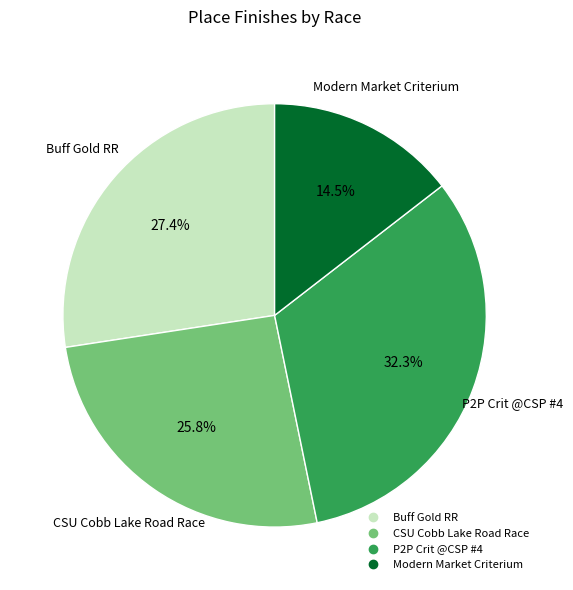

Does any single category account for the majority?

No